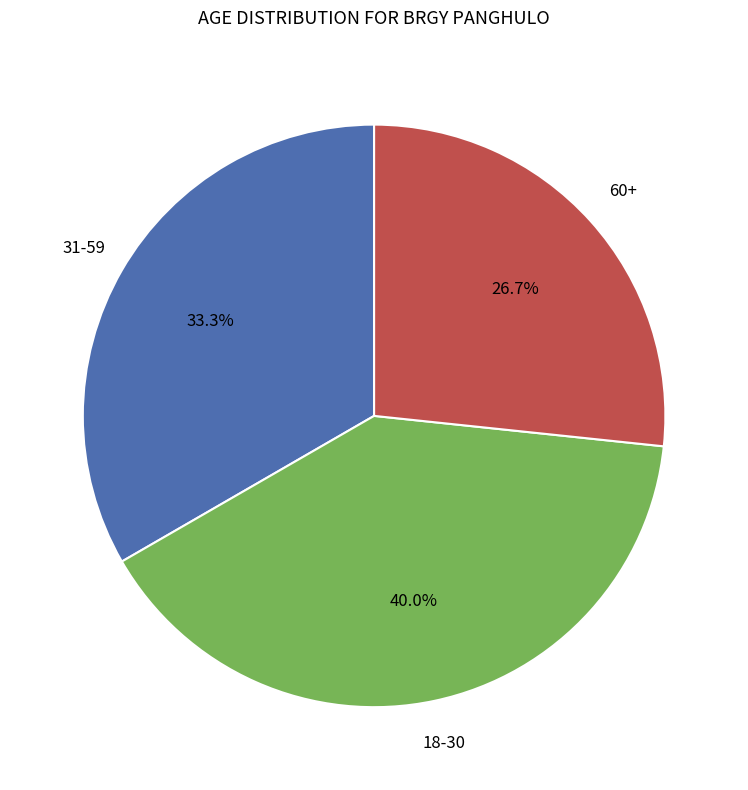

Is there a majority slice in this chart?

No